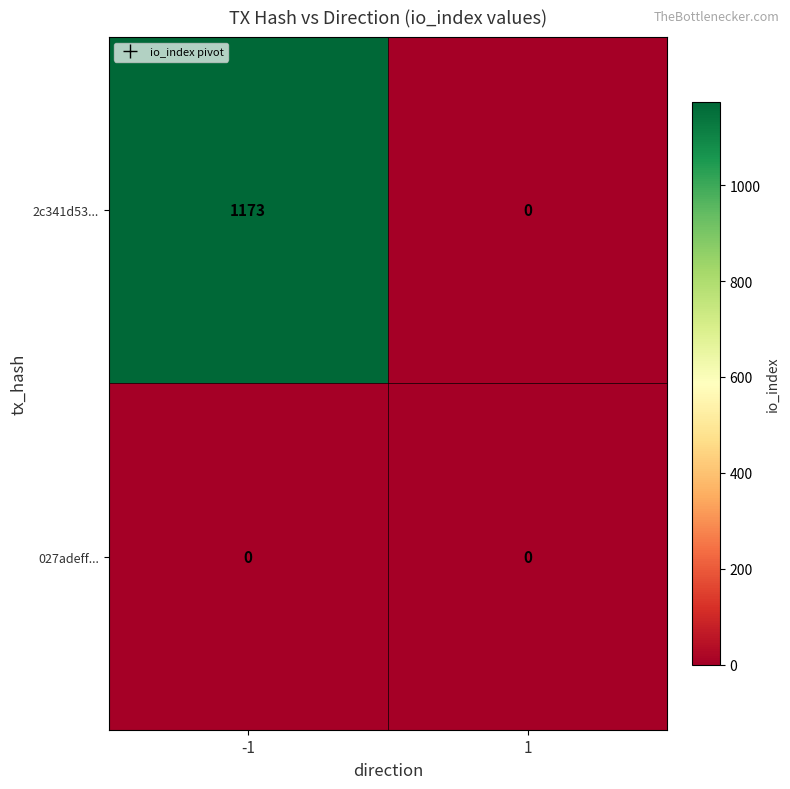

List the series in order of their peak value, highest first.

2c341d53..., 027adeff...